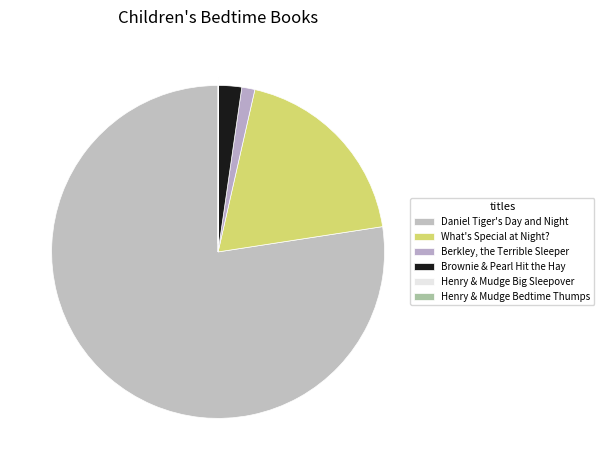

To the nearest percent, what percentage of the pie is Daniel Tiger's Day and Night?

77%